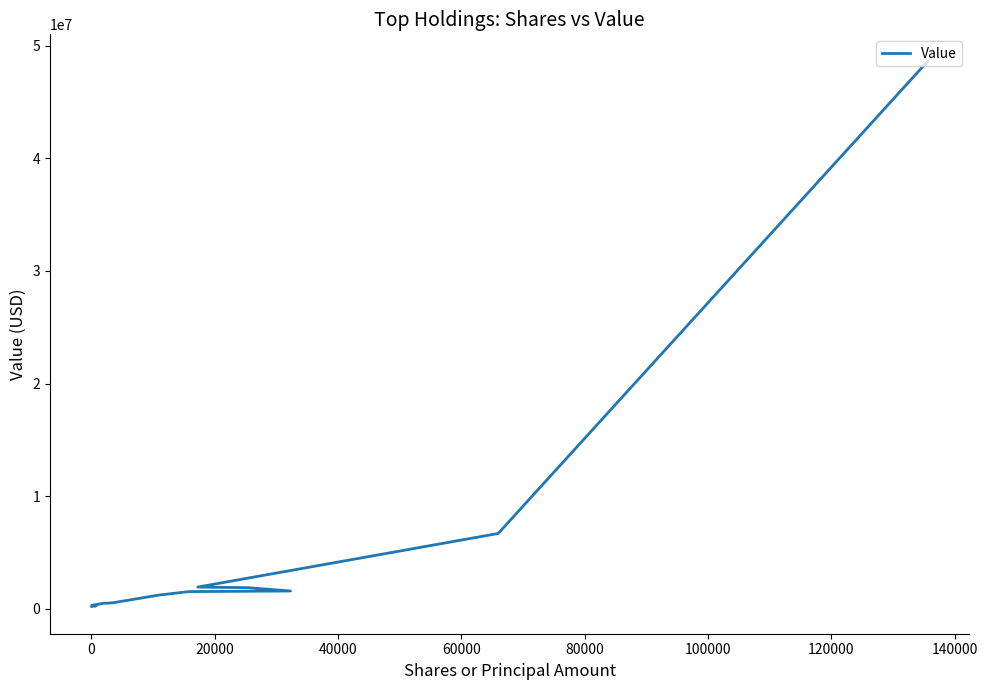

Reading left to right, extract all data points from this chart.

48612000	6671000	1908000	1855000	1559000	1507000	1194000	770000	514000	476000	474000	282000	230000	225000	184000